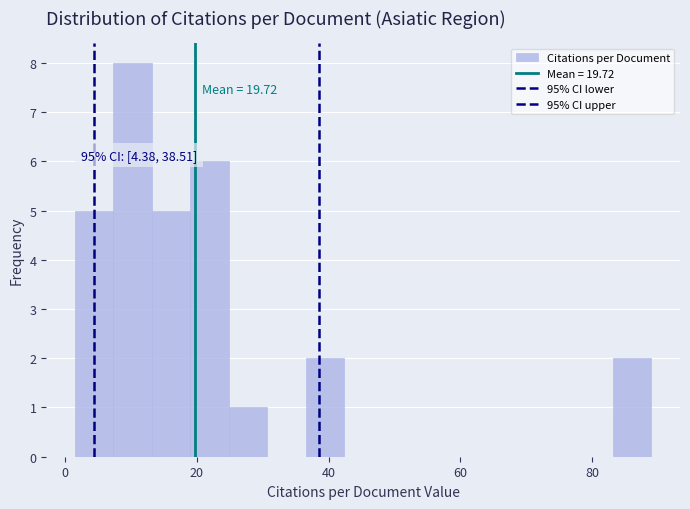

Around what value on the x-axis is the tallest bar? Give the approximate position of its centre, as read against the axis.

10